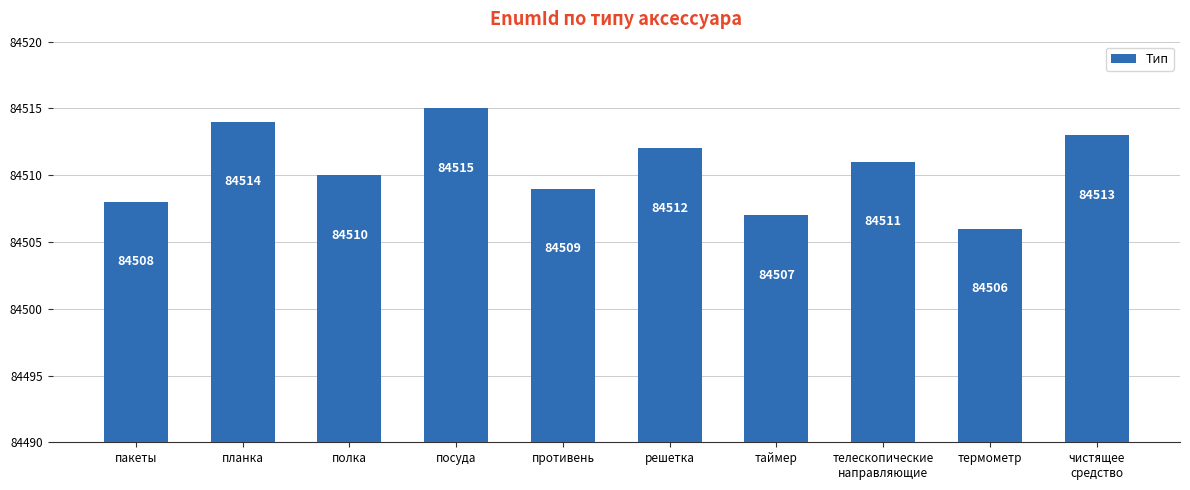

At which category does the chart reach its minimum across all series?

термометр